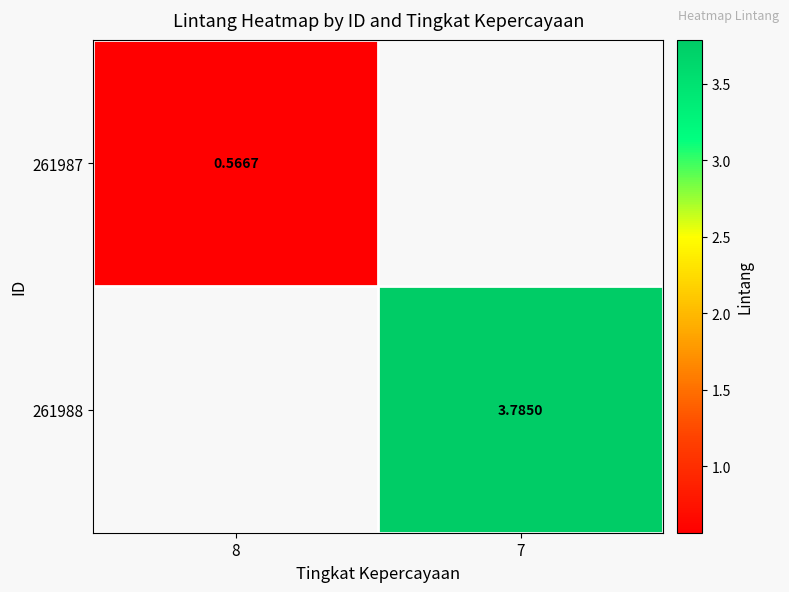

List the labels in order of 261987 value, smallest first.

8, 7